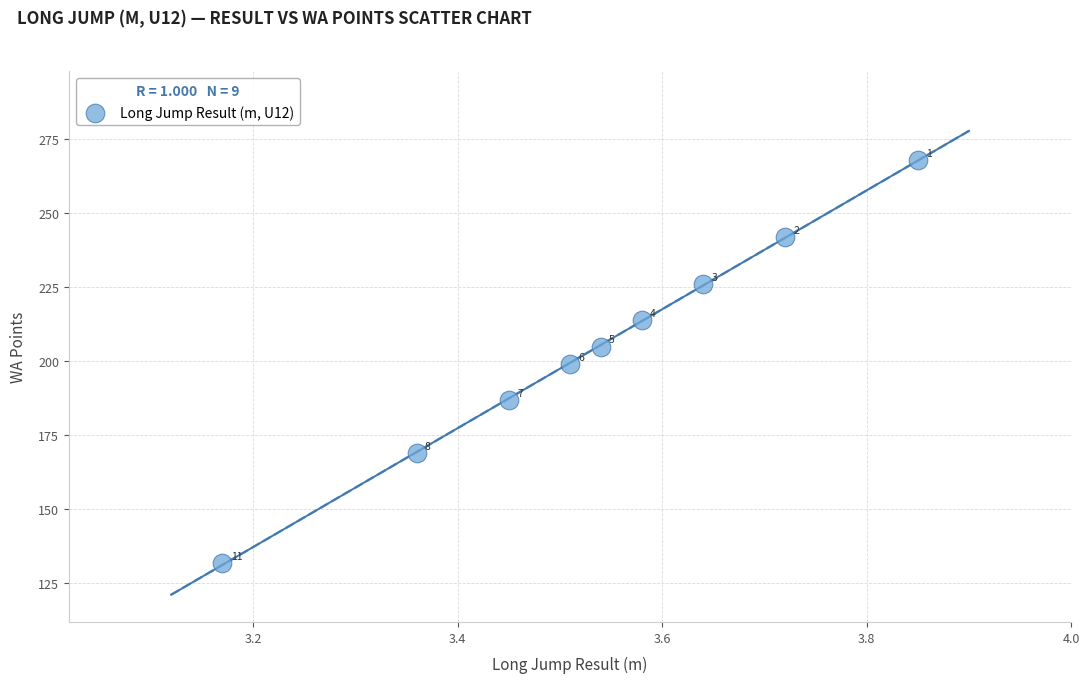

What Y value in the scatter plot is closest to 200?

199